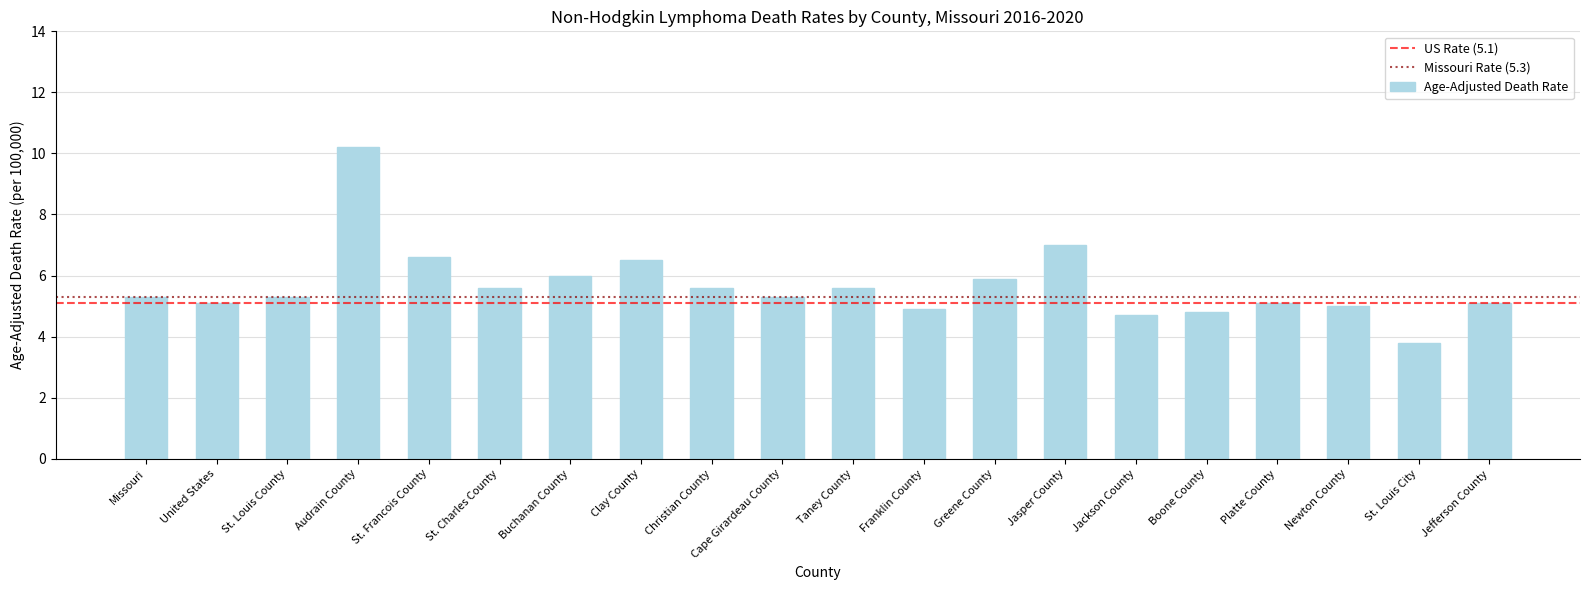

What position from the right is Boone County?

5